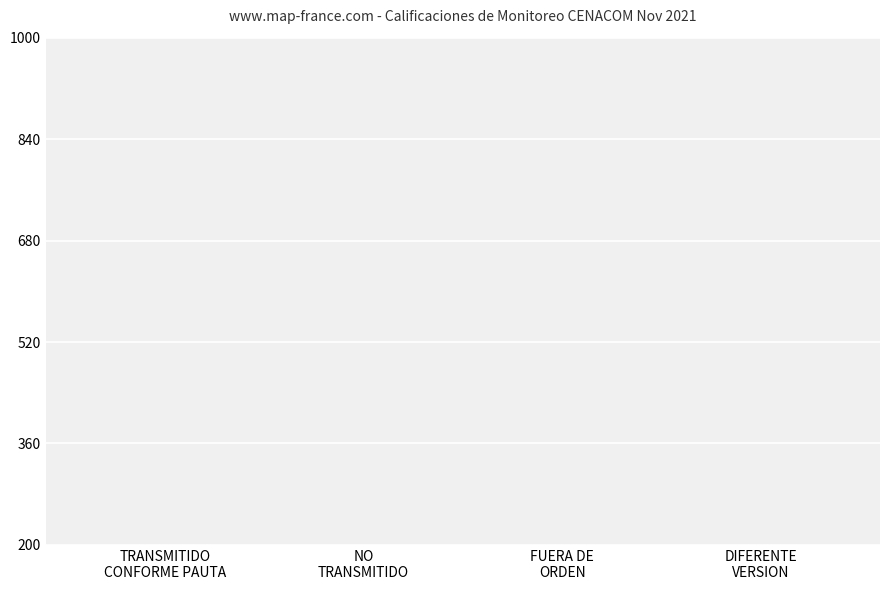

How many values are below 62?

2